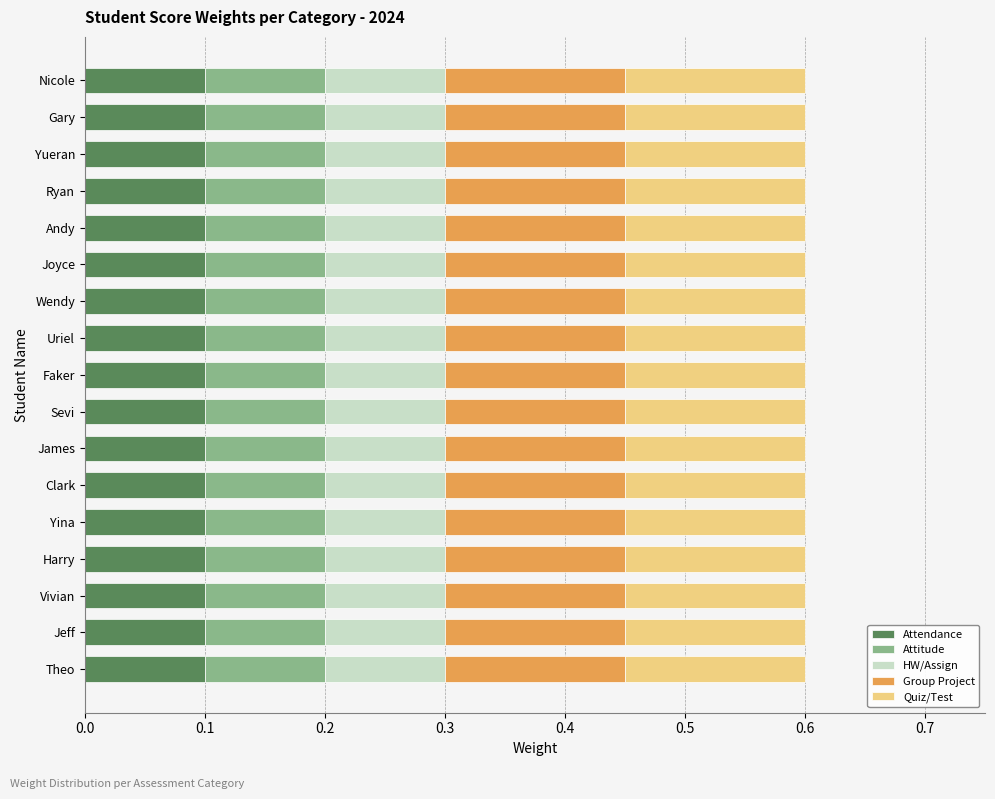

The value of Attendance at Yina is 0.0. True or false?

False